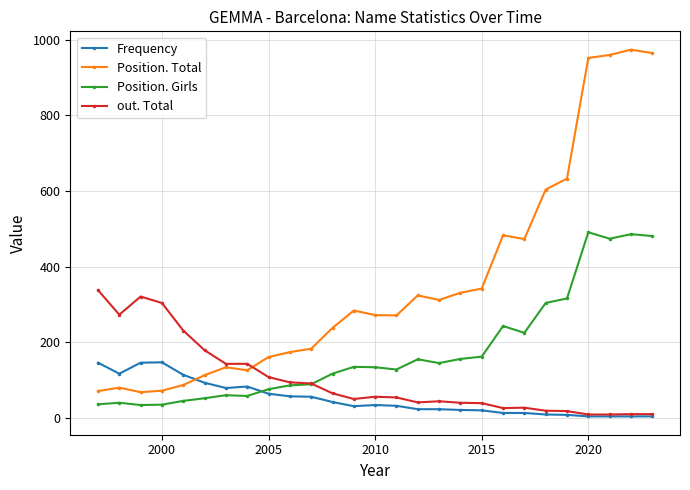

How many lines are shown in the chart?

4